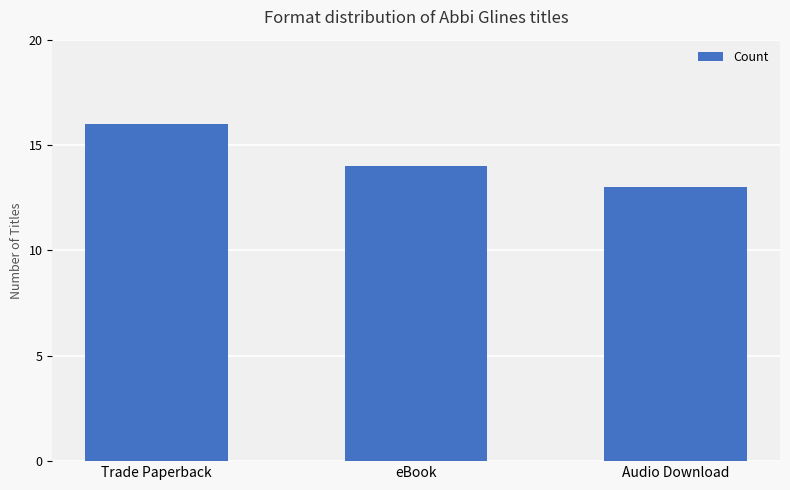

Reading left to right, list all the values displayed in this chart.

16	14	13